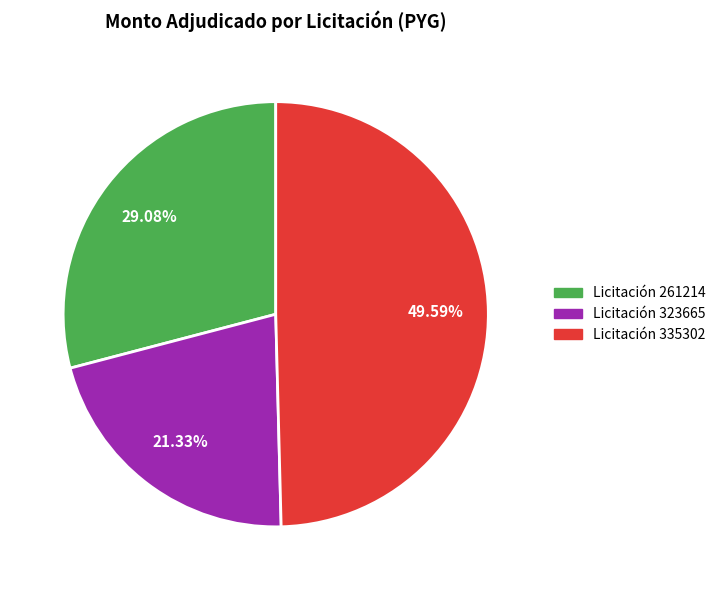

Does Licitación 335302 account for over 50% of the chart?

No